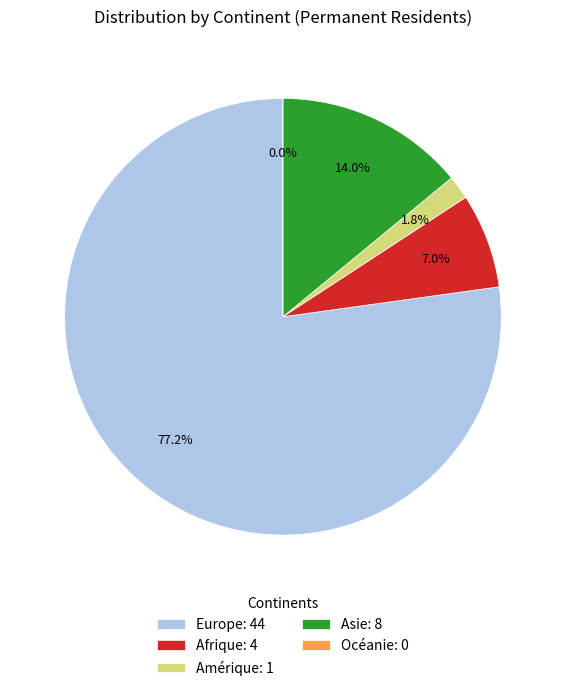

How many slices are in this pie chart?

5